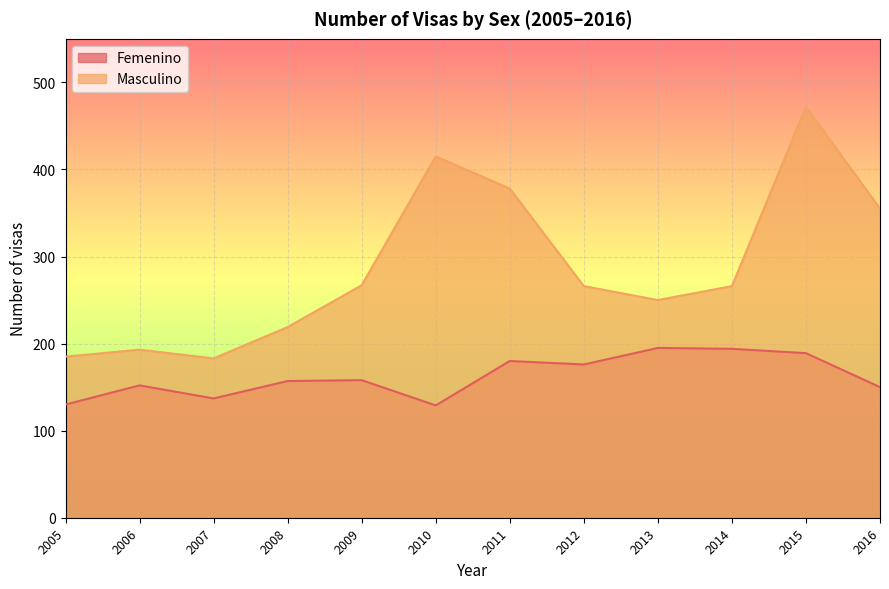

What is the spread (max minus min) of values at 2013?

55